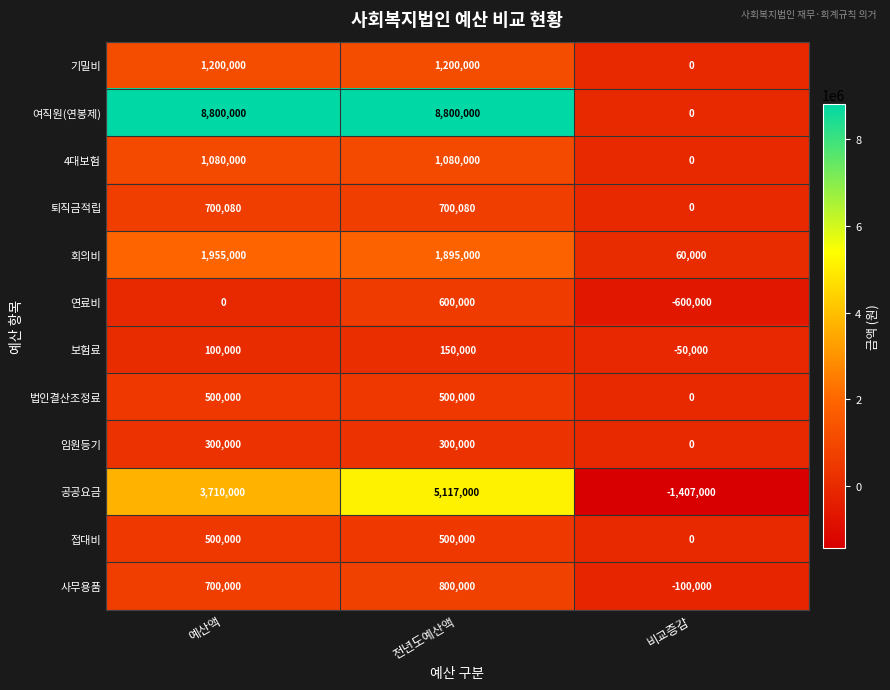

What is the average value of the 법인결산조정료 series?

333333